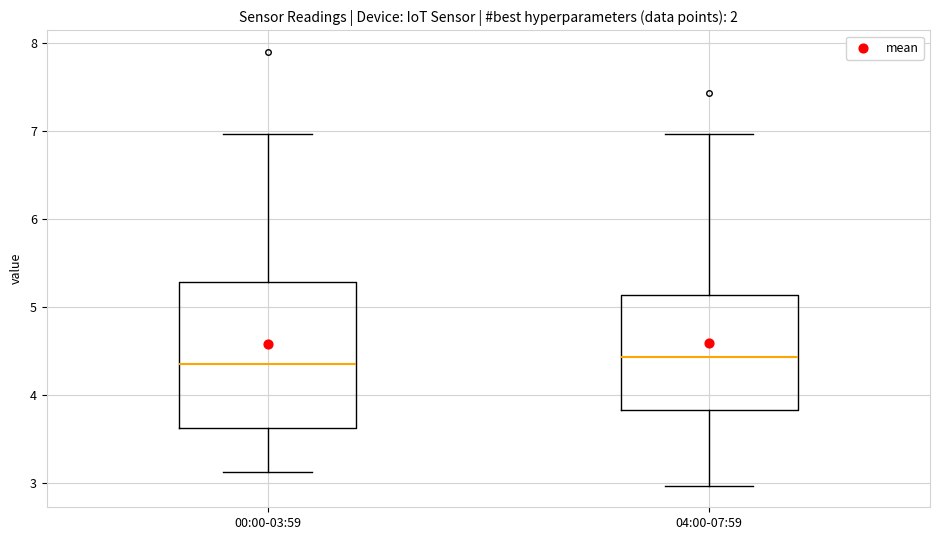

Reading left to right, read every box against the y-axis: the position of its median line, the range the box covers, and the ends of its whiskers. The values are not printed on the chart, so give them approximately, as read against the axis.

00:00-03:59: median 4.4, box 3.6 to 5.3, whiskers 3.1 to 7.0
04:00-07:59: median 4.4, box 3.8 to 5.1, whiskers 3.0 to 7.0